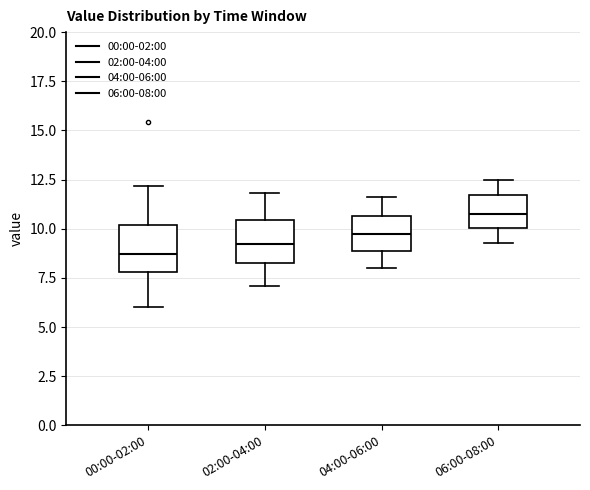

Reading left to right, read every box against the y-axis: the position of its median line, the range the box covers, and the ends of its whiskers. The values are not printed on the chart, so give them approximately, as read against the axis.

00:00-02:00: median 8.5, box 8.0 to 10.0, whiskers 6.0 to 12.0
02:00-04:00: median 9.5, box 8.5 to 10.5, whiskers 7.0 to 12.0
04:00-06:00: median 10.0, box 9.0 to 10.5, whiskers 8.0 to 11.5
06:00-08:00: median 11.0, box 10.0 to 11.5, whiskers 9.5 to 12.5